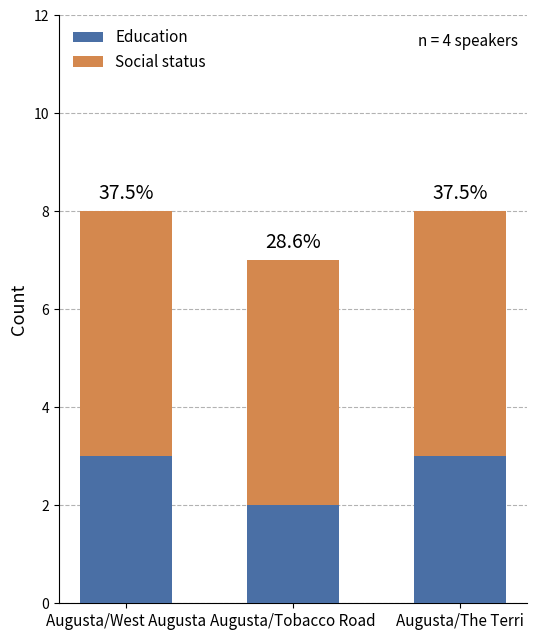

How many bars are there in total?

3